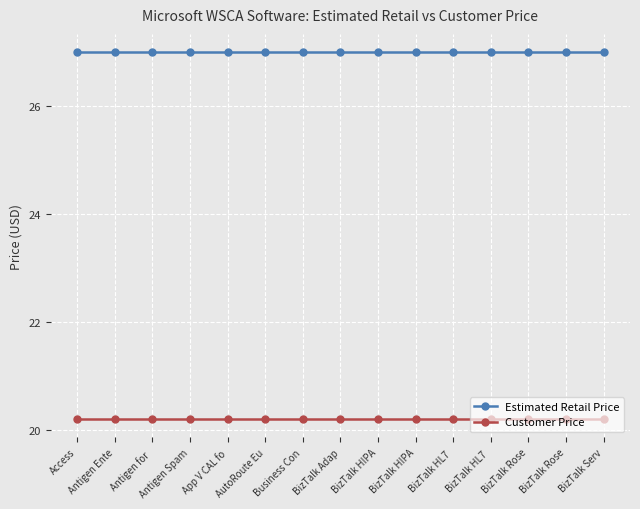

Count the number of data series in this chart.

2